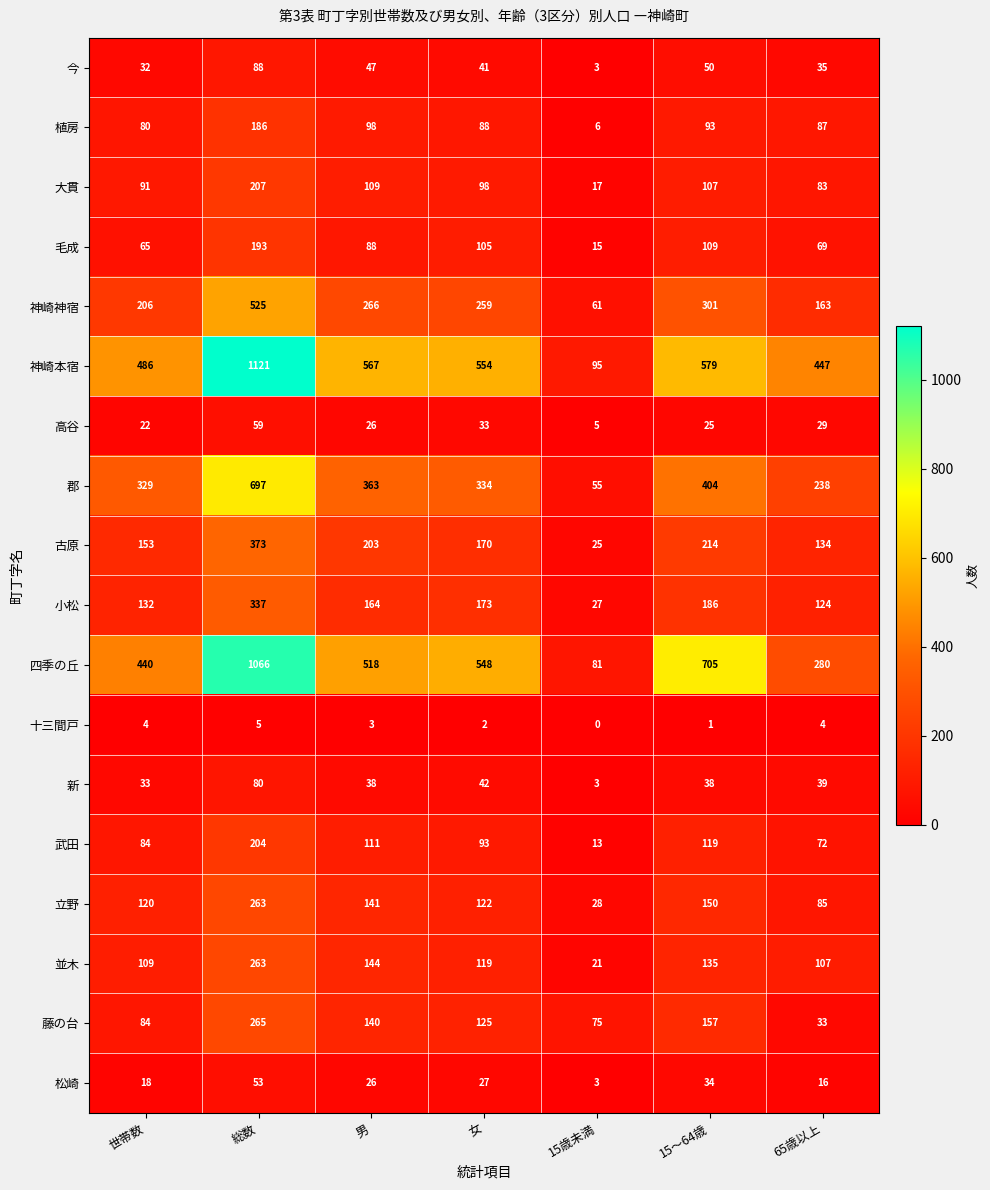

What is the approximate value of 新 at 15歳未満?

3